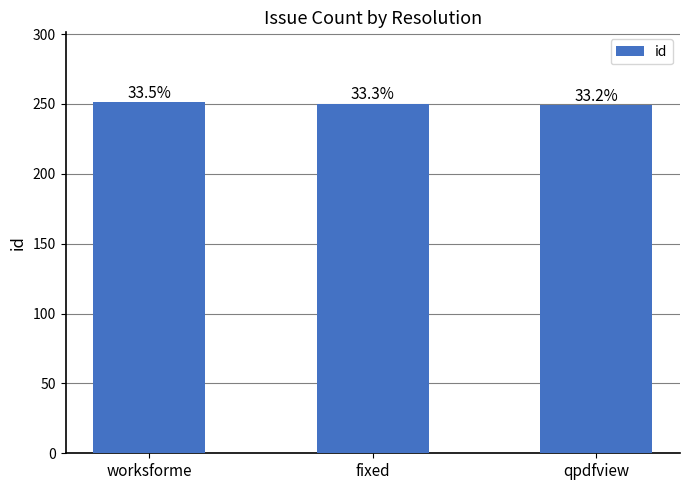

Does the chart contain any negative values?

No